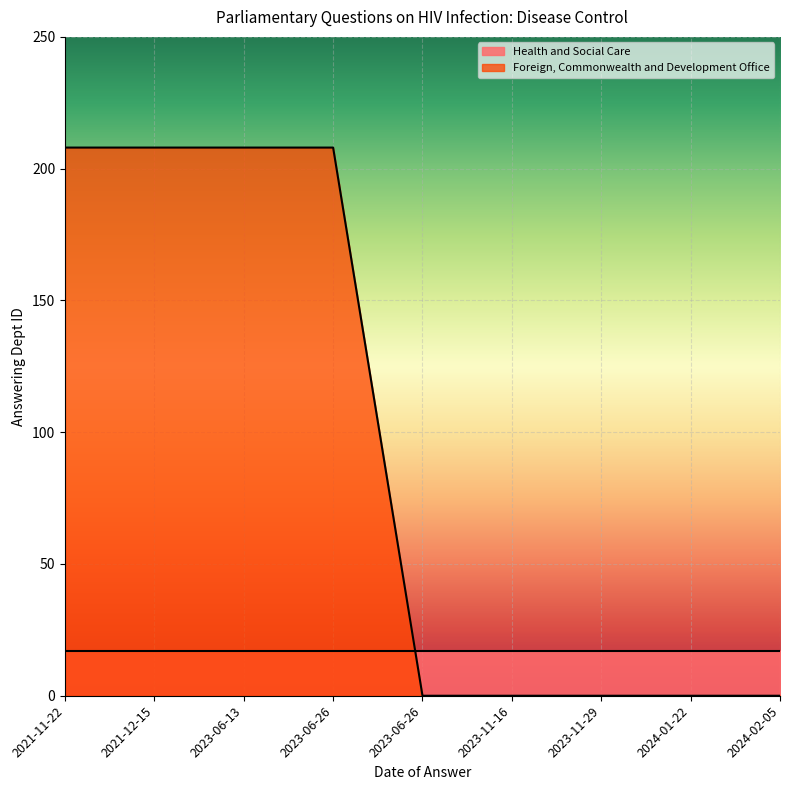

Count the number of categories in the chart.

9